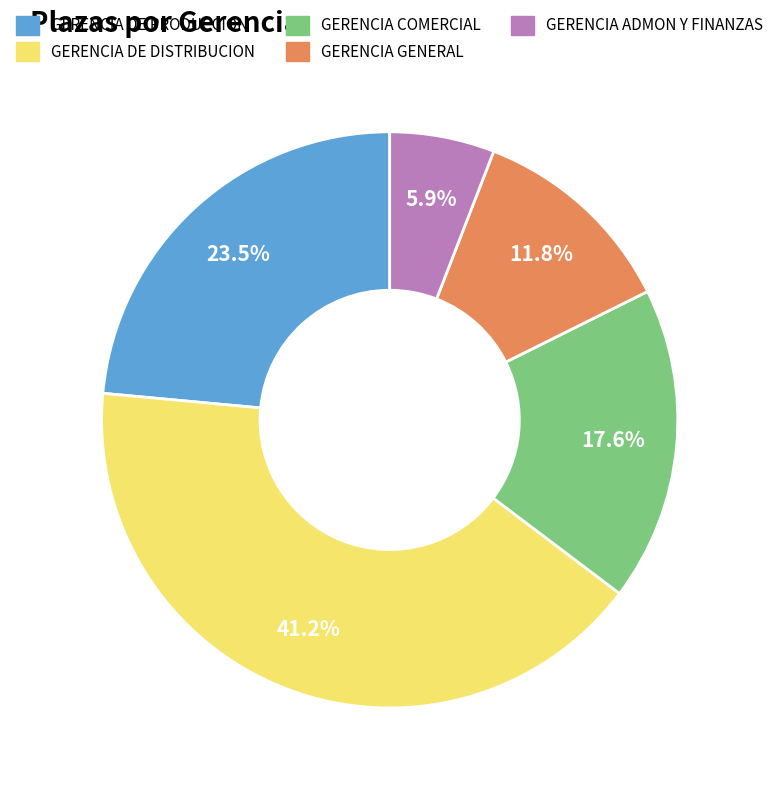

Does GERENCIA DE PRODUCCION account for over 50% of the chart?

No